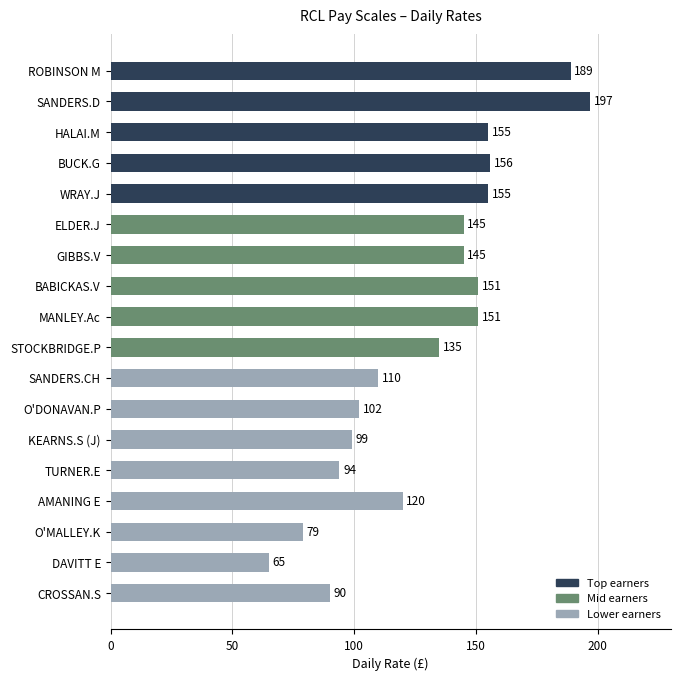

What is the value of the 1st bar from the top?

189